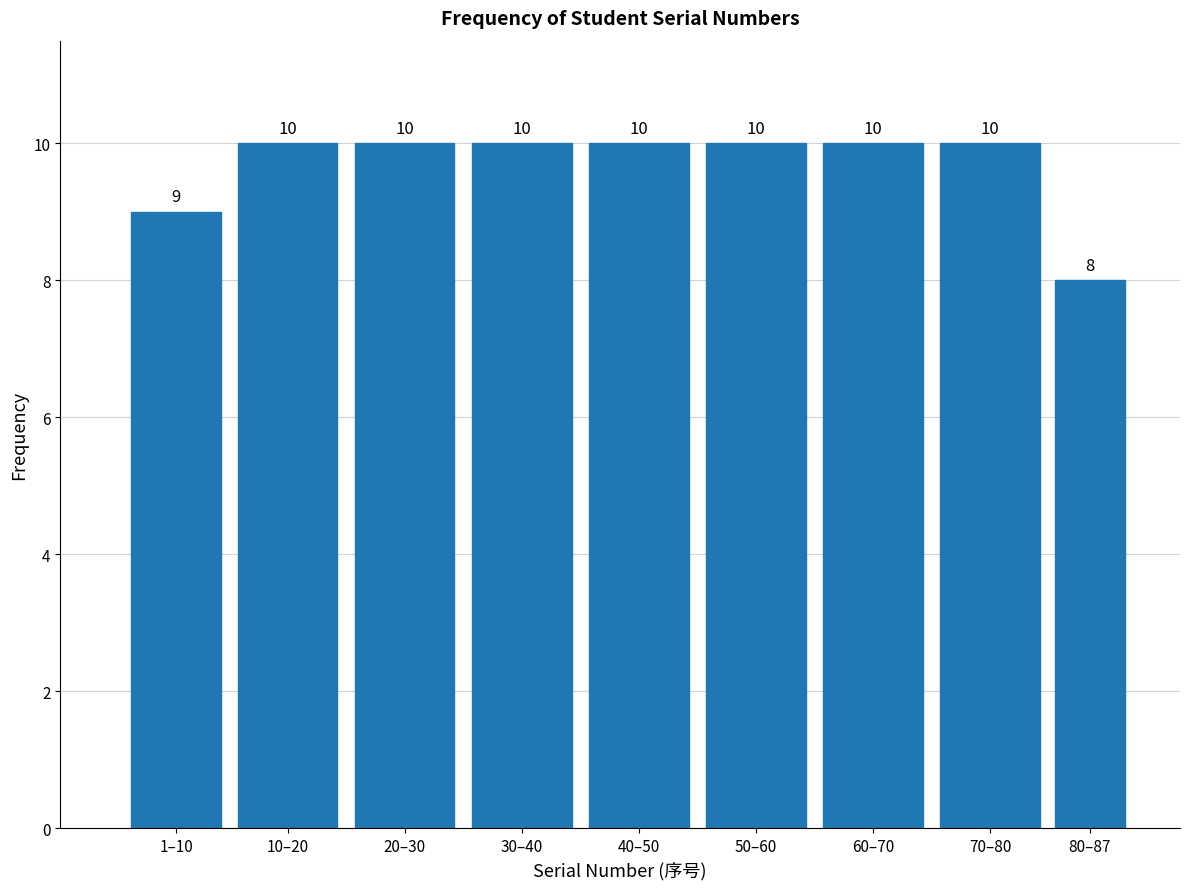

Reading left to right, transcribe all the data shown in this chart.

9	10	10	10	10	10	10	10	8